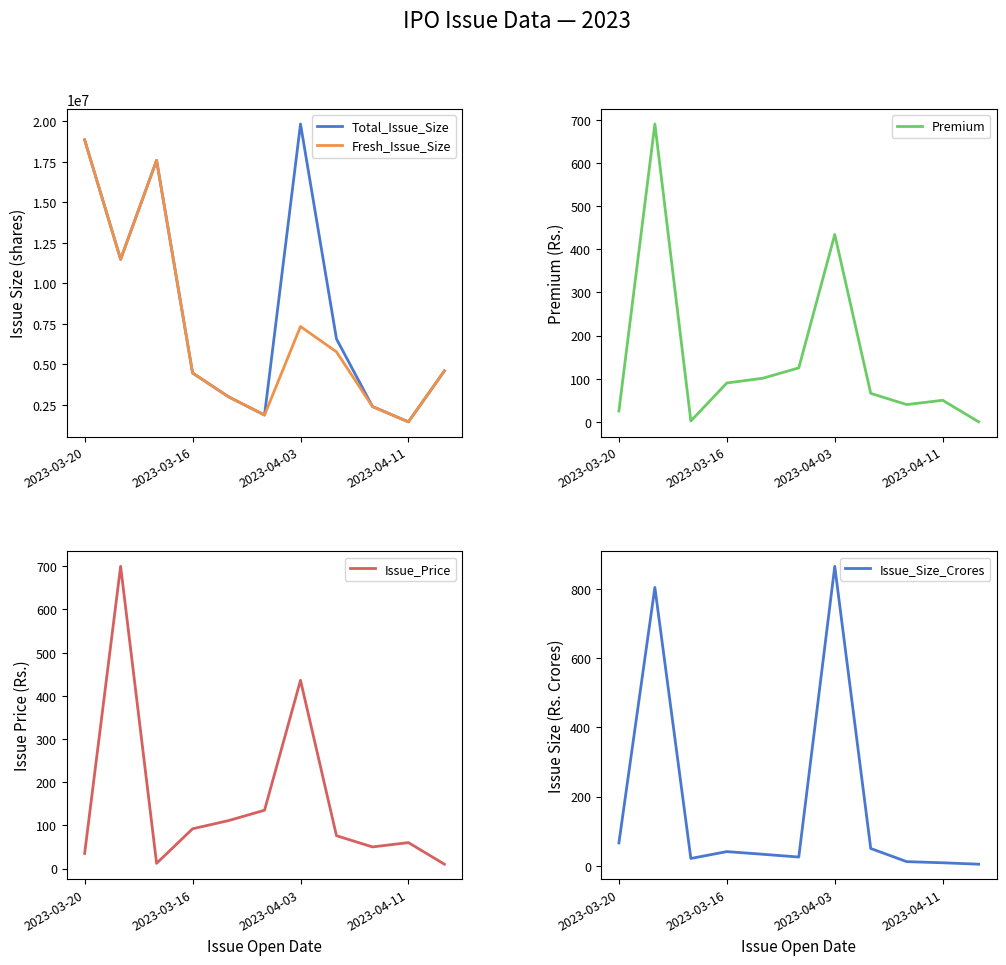

What are all the series names shown in the legend?

Total_Issue_Size, Fresh_Issue_Size, Premium, Issue_Price, Issue_Size_Crores